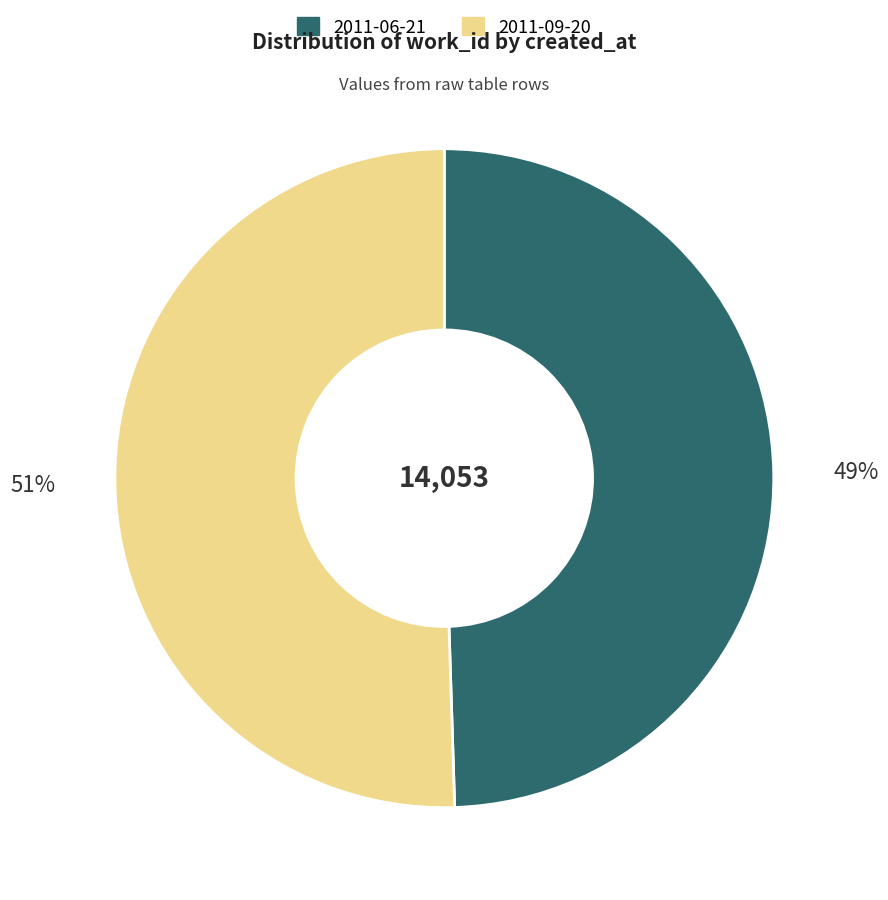

Does 2011-09-20 account for over 50% of the chart?

Yes